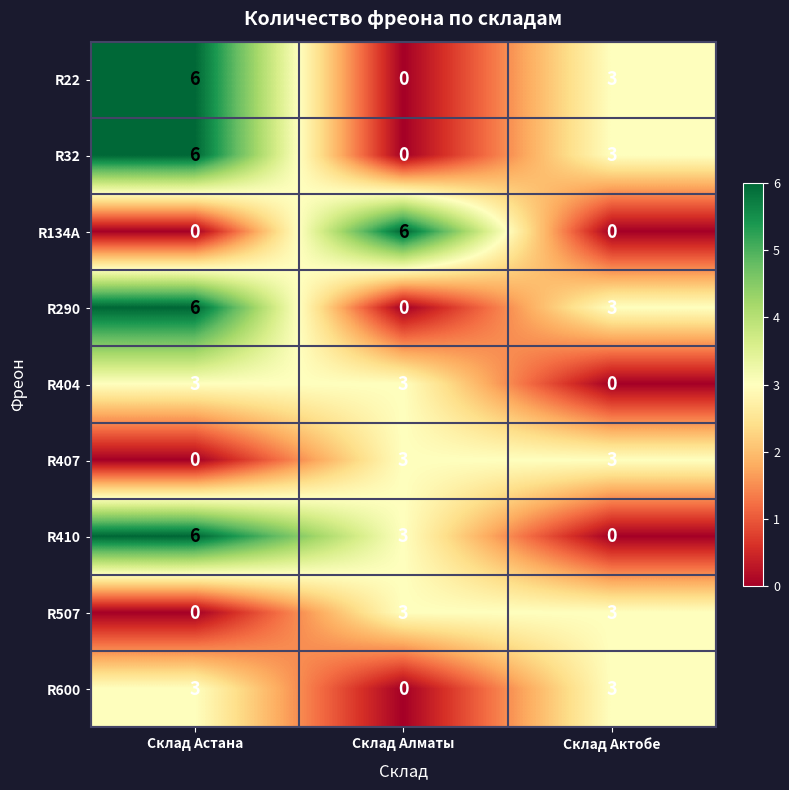

What is the total value across all series at Склад Астана?

30